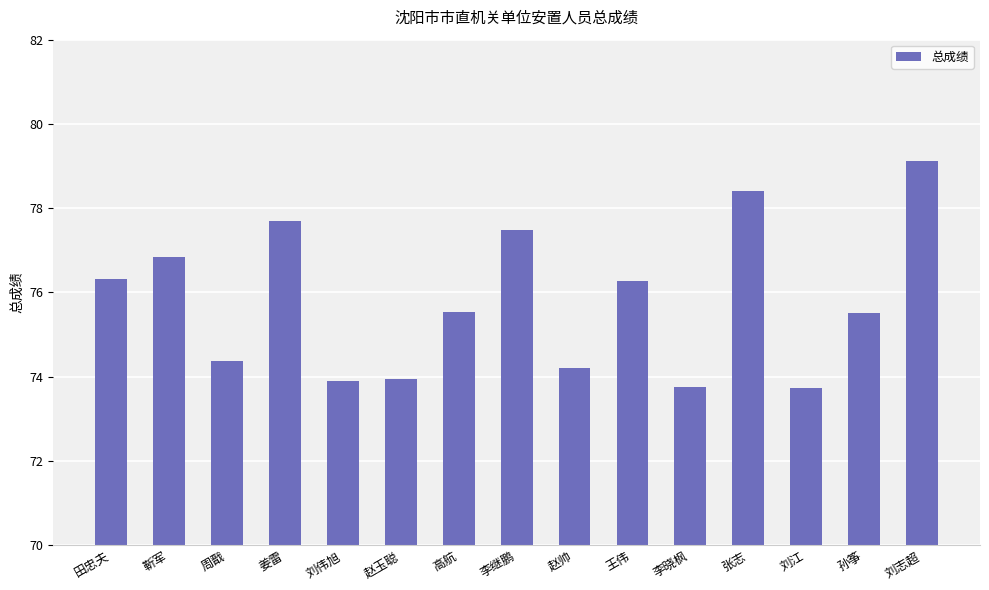

Count the number of data series in this chart.

1